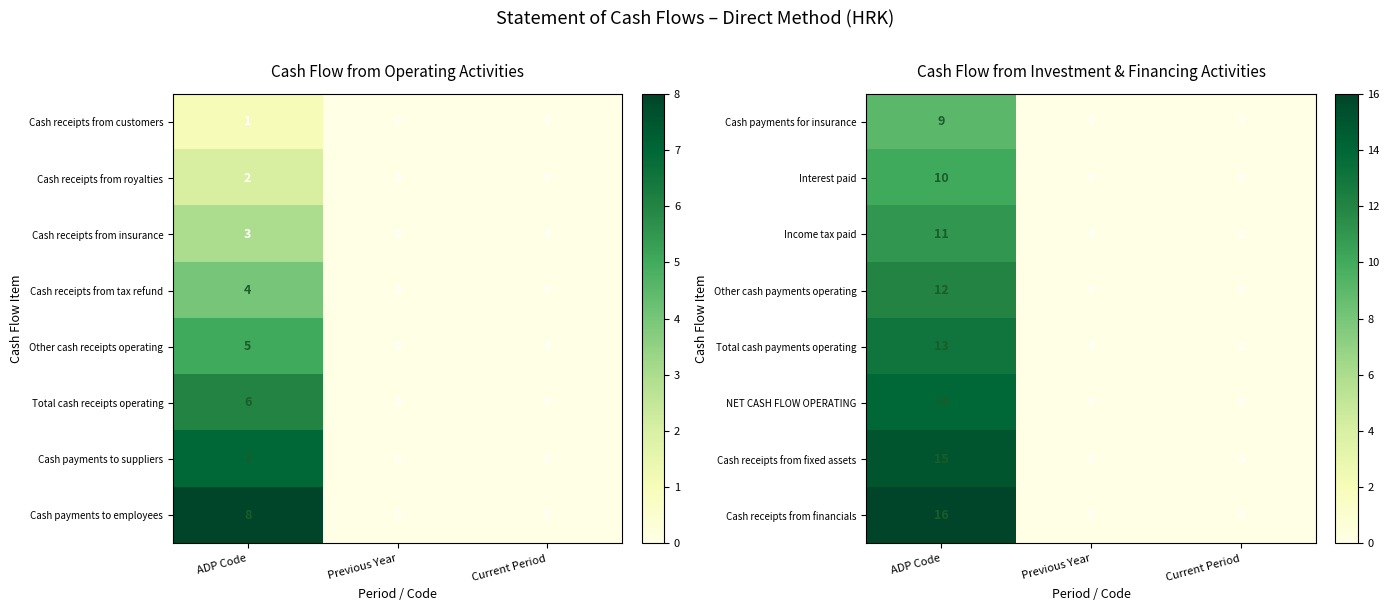

At how many categories does at least one series exceed 5?

1